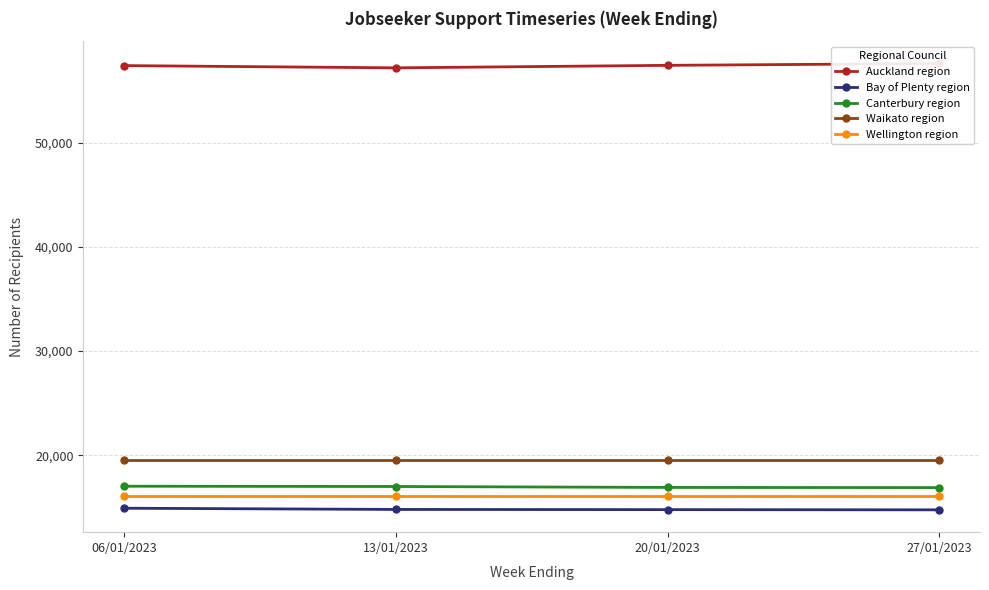

The value of Auckland region at 13/01/2023 is 57180. True or false?

True